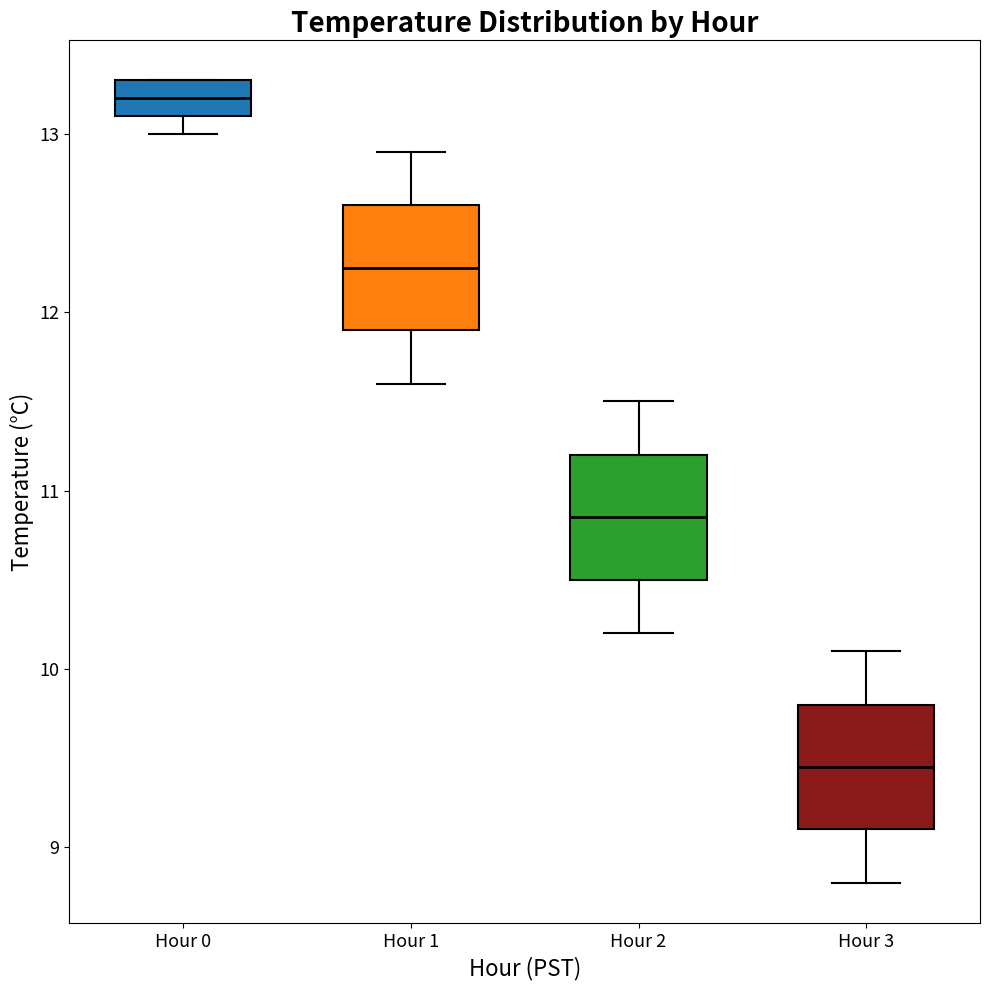

Where is the lower edge of the box for Hour 3 on the y-axis? The values are not printed on the chart, so give them approximately, as read against the axis.

9.1